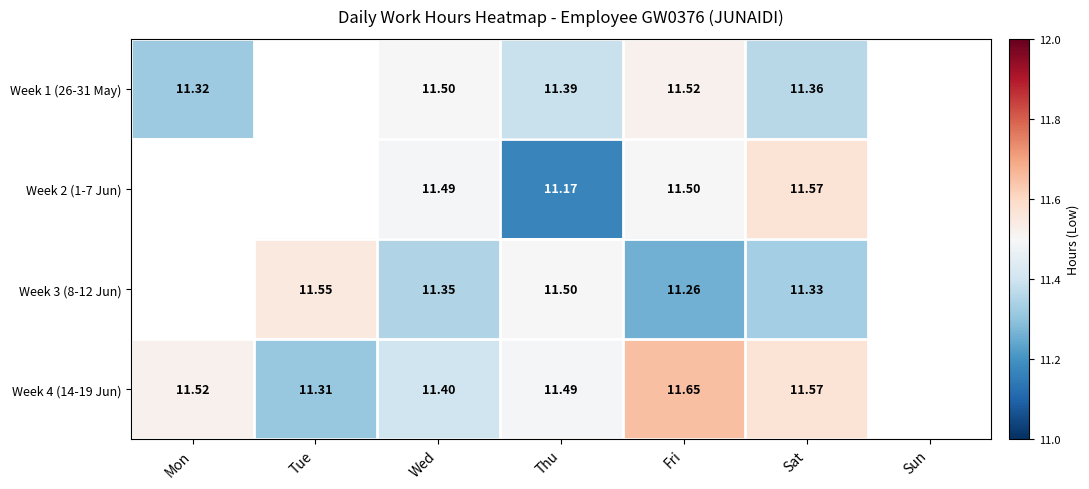

Is the value of Week 1 (26-31 May) at Wed greater than the value of Week 3 (8-12 Jun) at Wed?

Yes